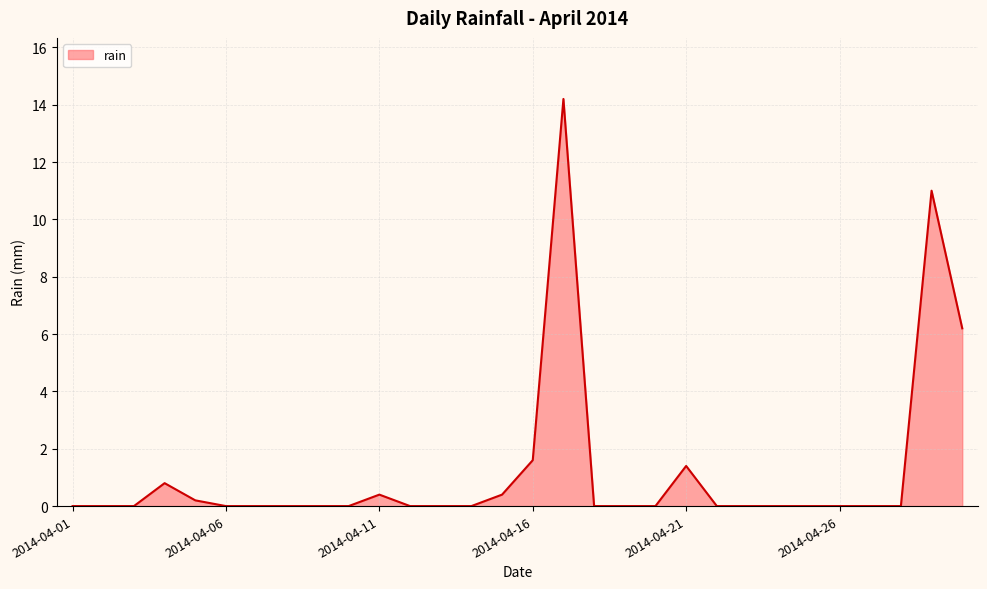

What is the difference between the maximum and minimum values?

14.2